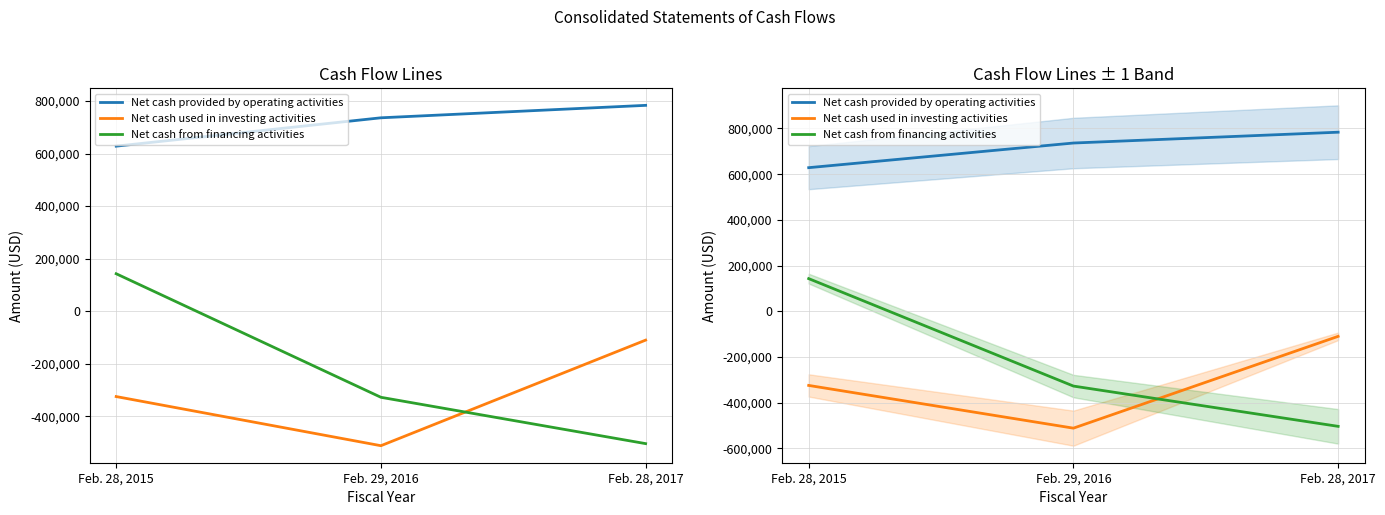

What is the value of the Net cash provided by operating activities point at the 1st from the left?

628402